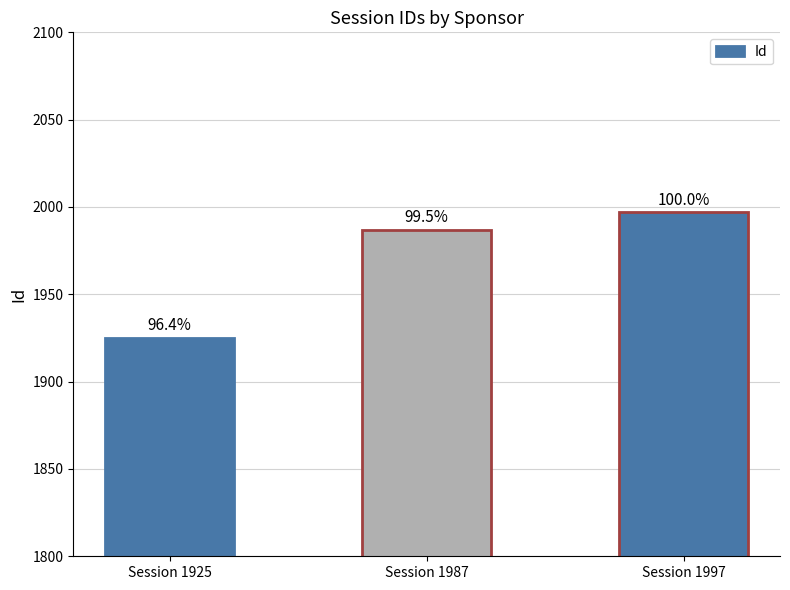

What is the value of the 1st bar from the left?

1925